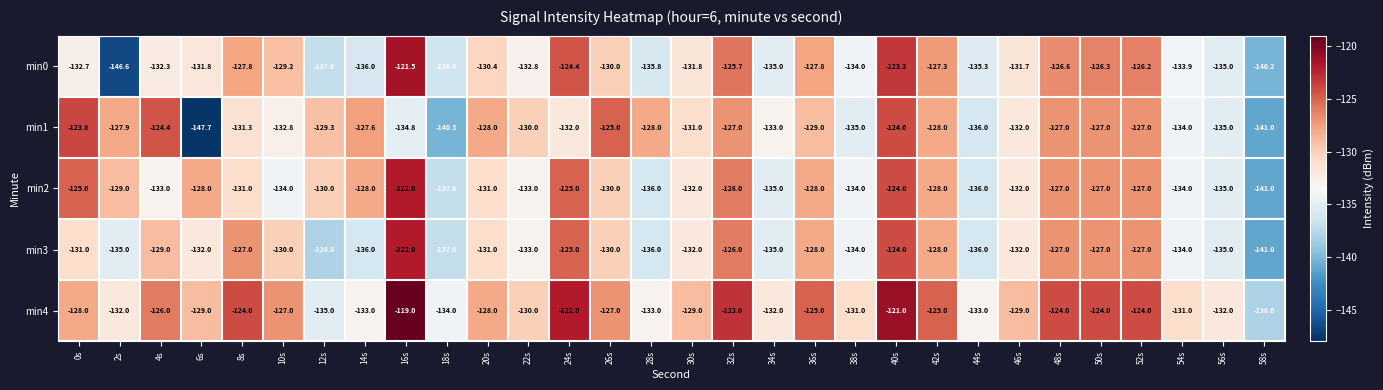

Which label corresponds to the smallest value in the chart?

6s